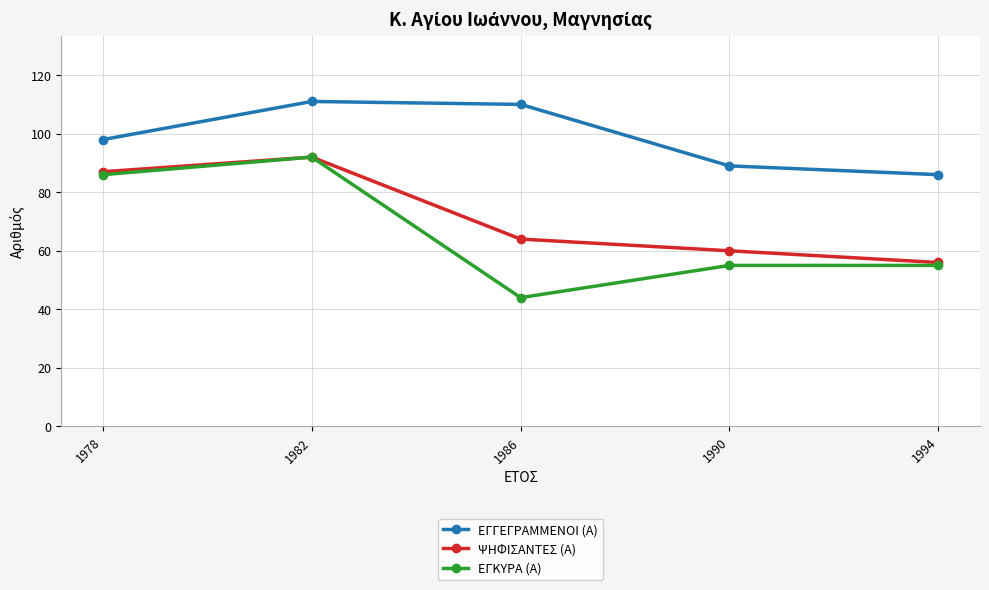

What is the lowest value of the ΨΗΦΙΣΑΝΤΕΣ (Α) series?

56